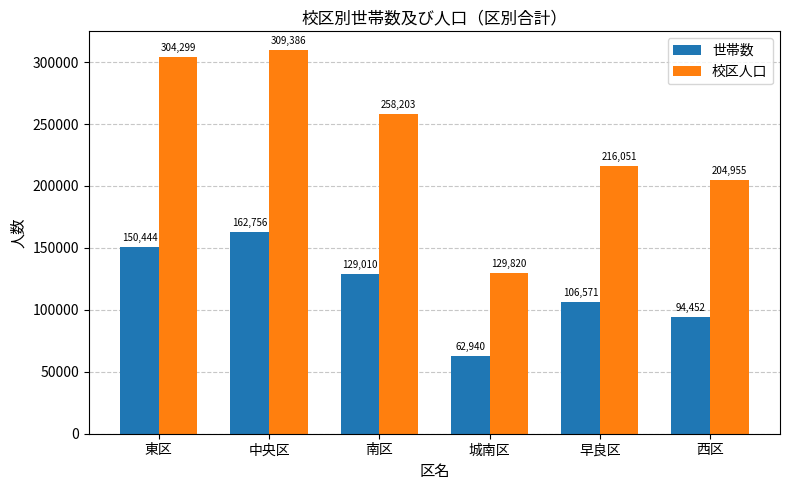

What is the highest value of the 校区人口 series?

309386